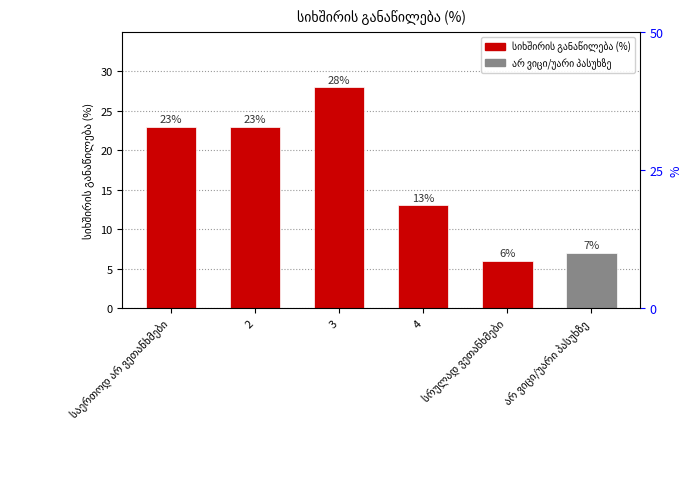

Which category has the lowest value across all series?

სრულად ვეთანხმები